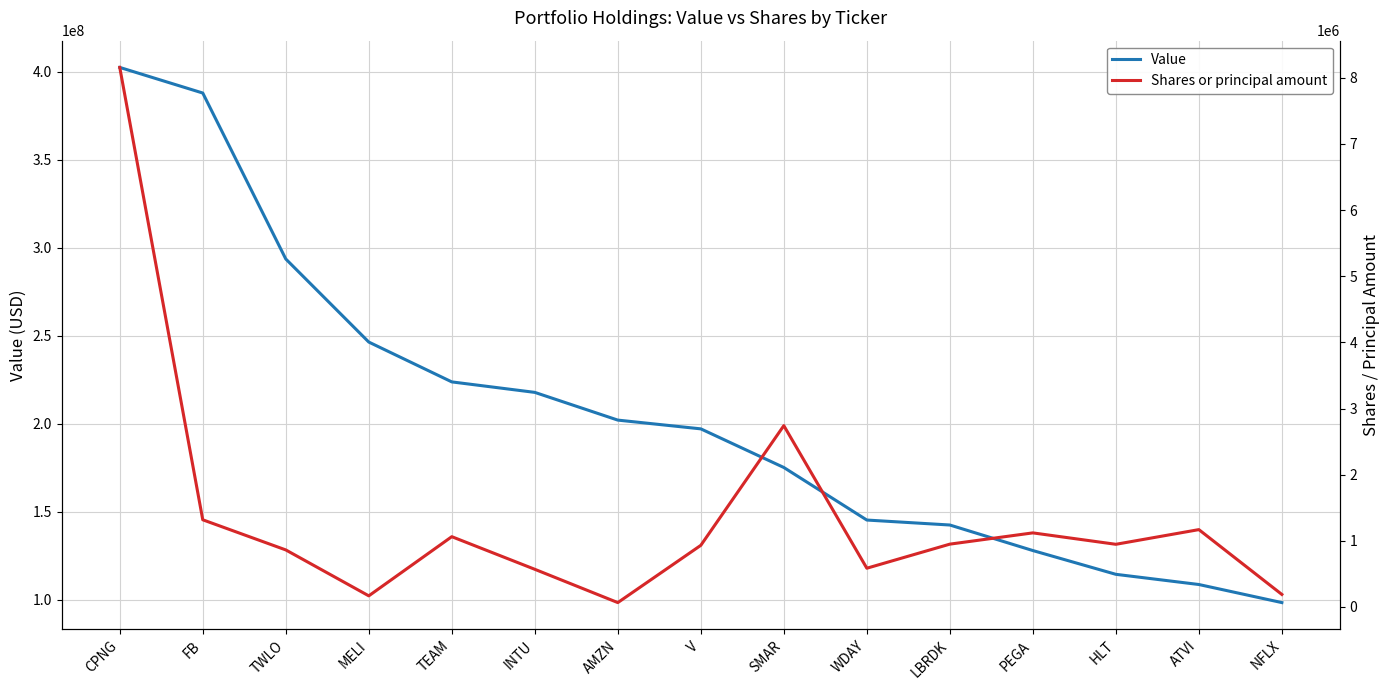

At which category is the sum across all series the highest?

CPNG